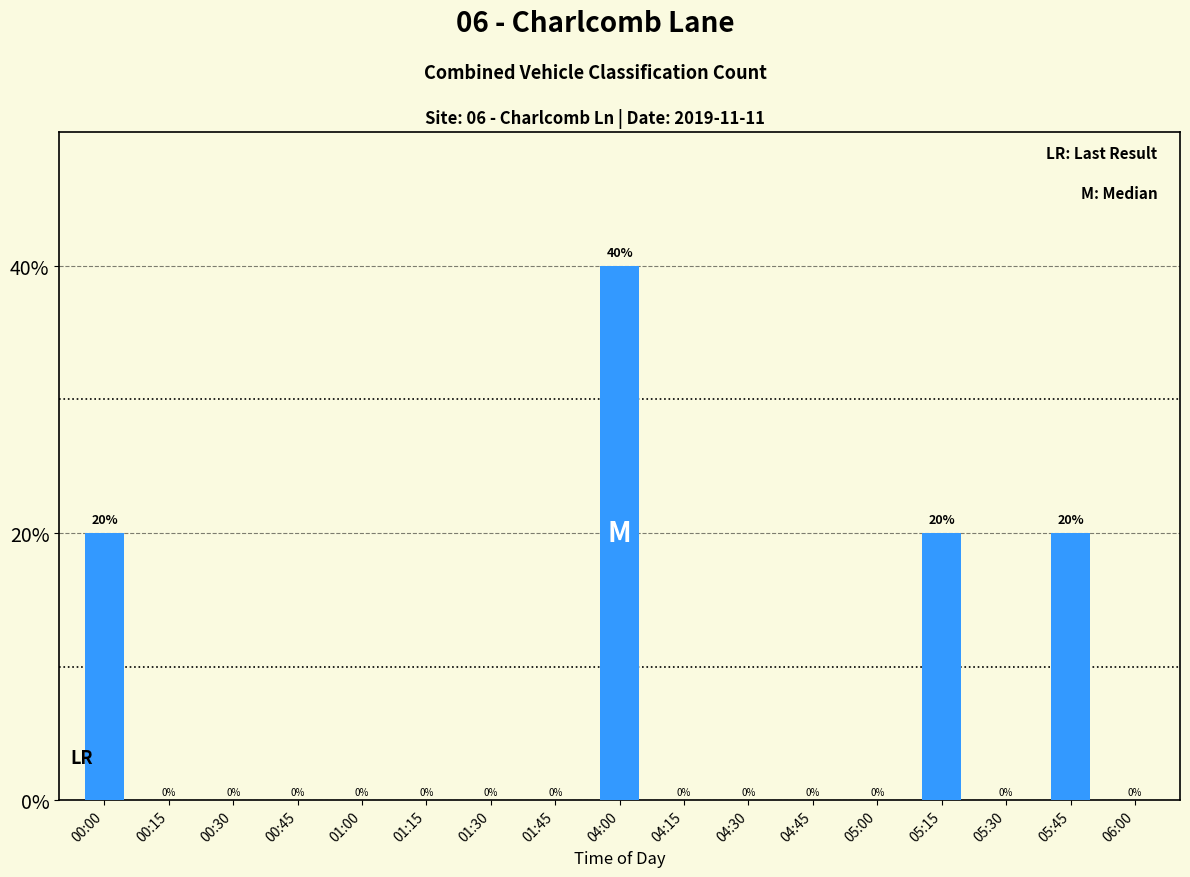

Reading right to left, extract all data points from this chart.

06:00=0	05:45=20	05:30=0	05:15=20	05:00=0	04:45=0	04:30=0	04:15=0	04:00=40	01:45=0	01:30=0	01:15=0	01:00=0	00:45=0	00:30=0	00:15=0	00:00=20